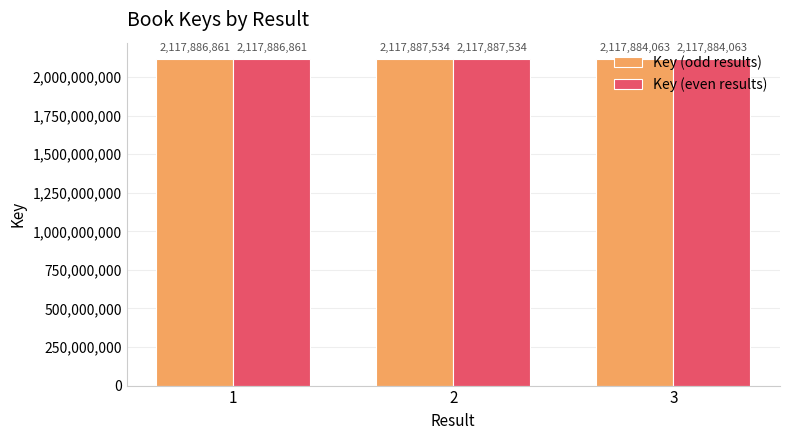

What is the average value of the Key (odd results) series?

2117886153